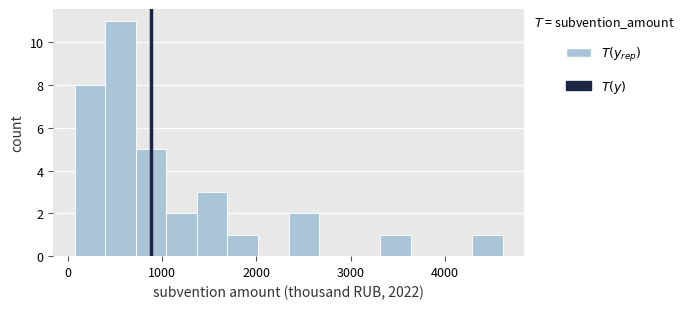

Read against the x-axis, roughly where is the centre of the tallest bar?

600